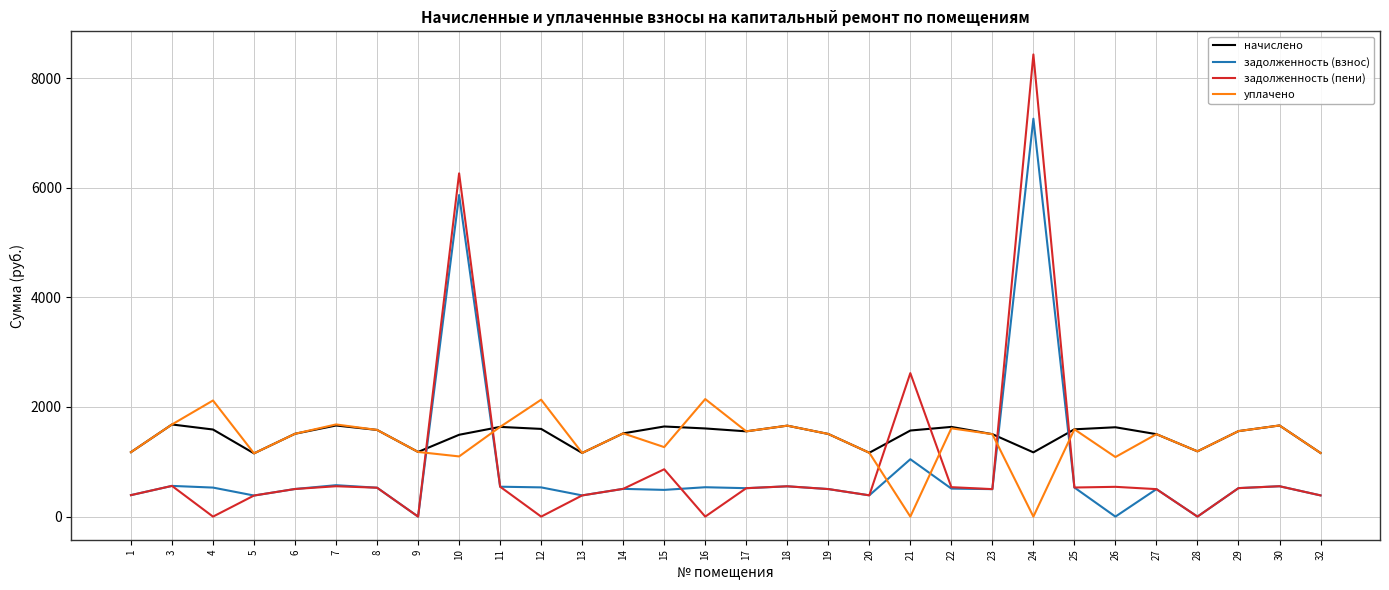

What is the average value of the начислено series?

1475.9